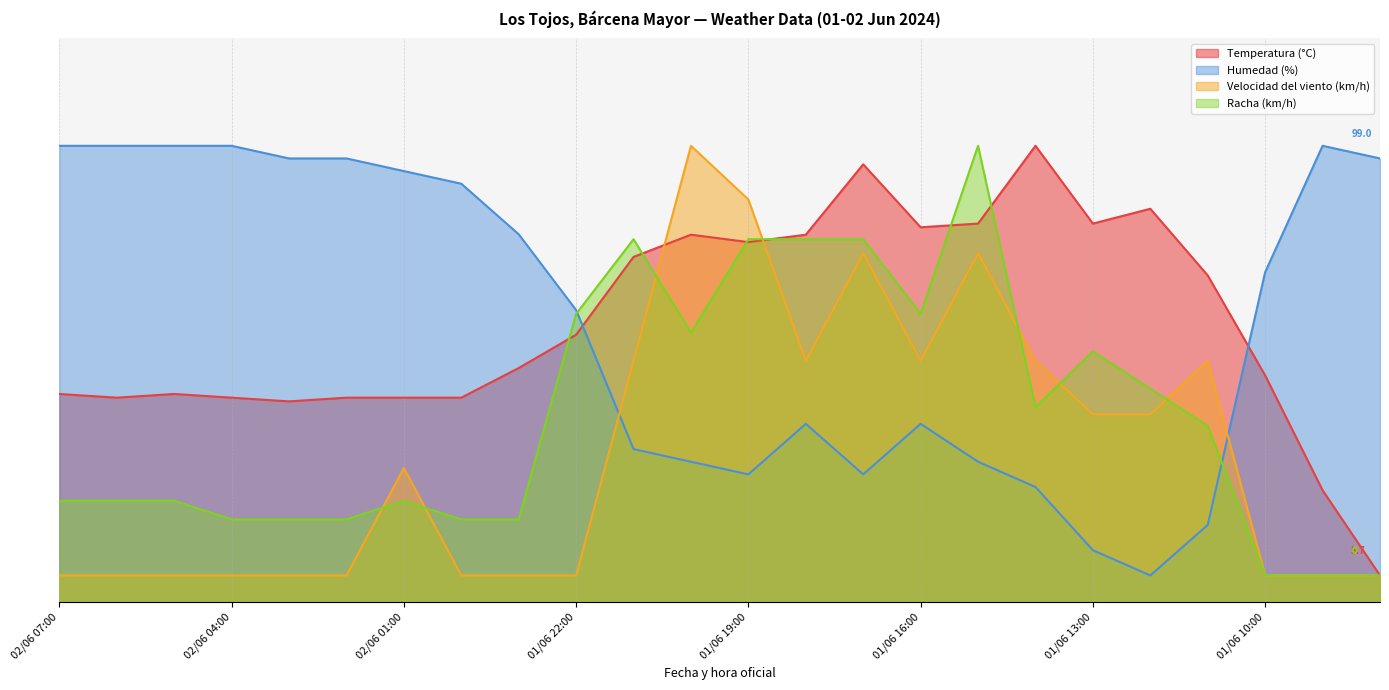

What are all the series names shown in the legend?

Temperatura (°C), Humedad (%), Velocidad del viento (km/h), Racha (km/h)